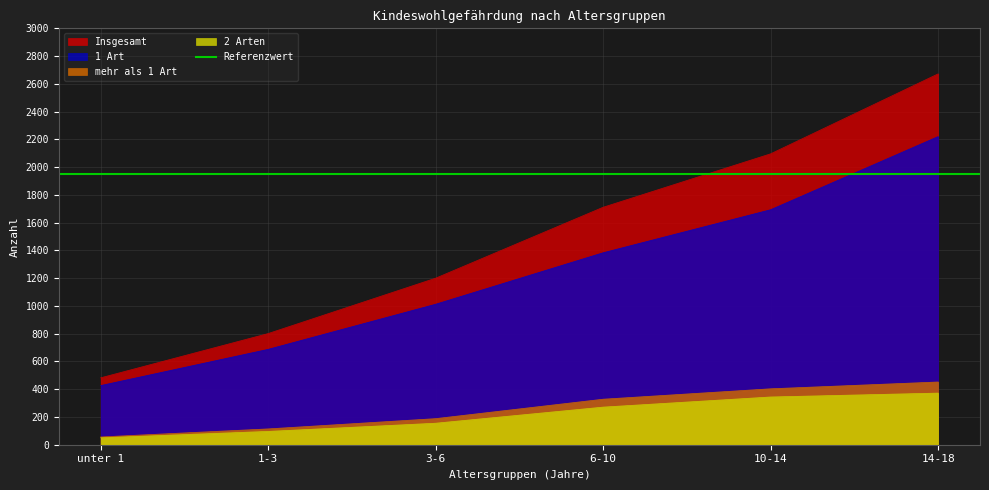

What position from the left is 10-14?

5